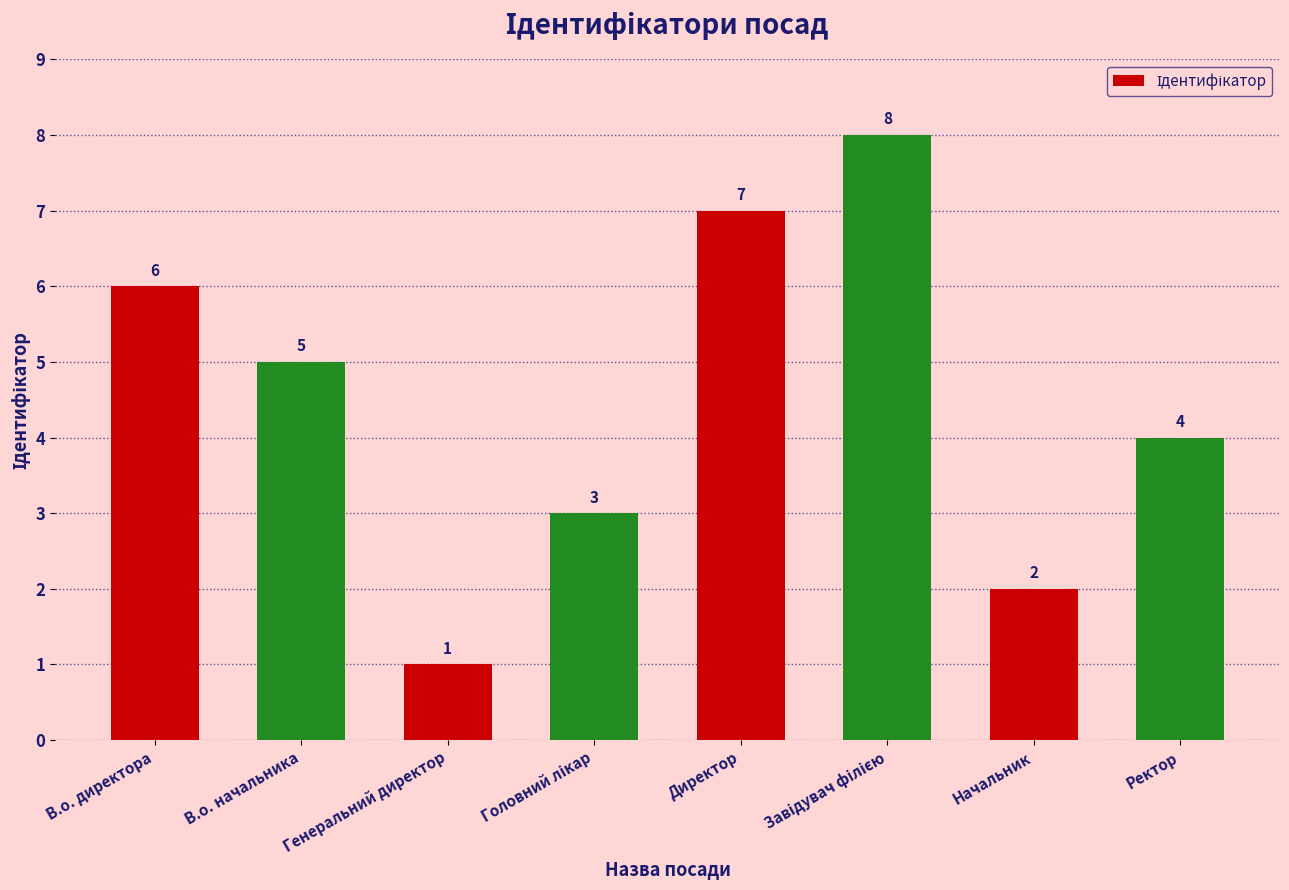

Is it true that the value at Директор is 2?

False